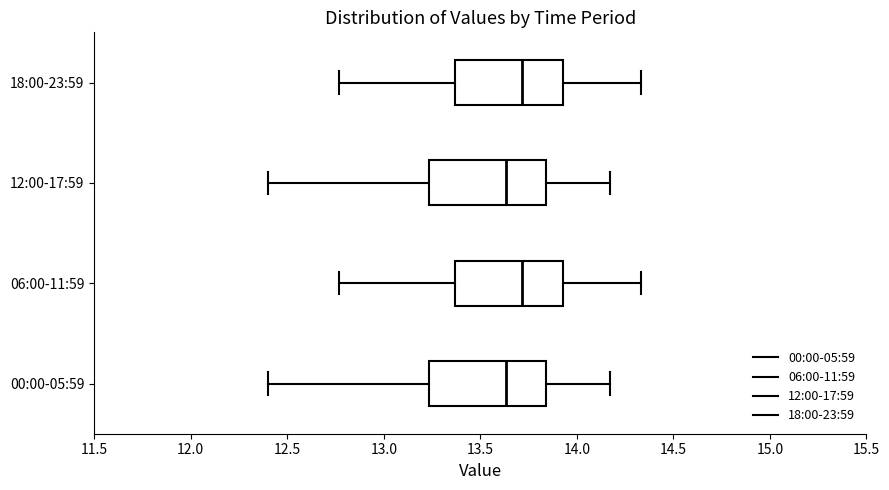

Where is the left edge of the box for 06:00-11:59 on the x-axis? The values are not printed on the chart, so give them approximately, as read against the axis.

13.35